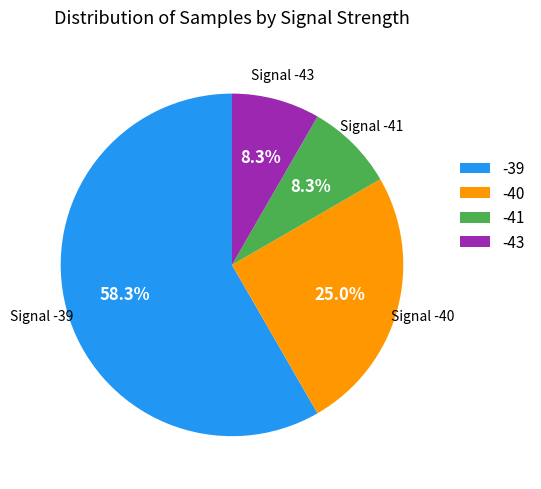

What percentage do -40 and -43 together represent?

33.3%